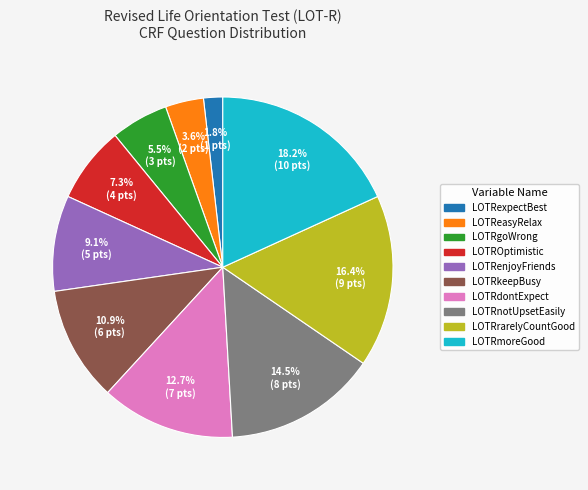

Count the number of slices in the pie.

10